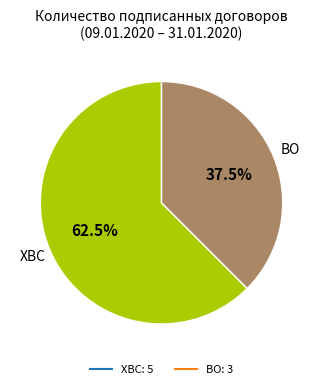

Is it true that ХВС is 52% of the pie?

False